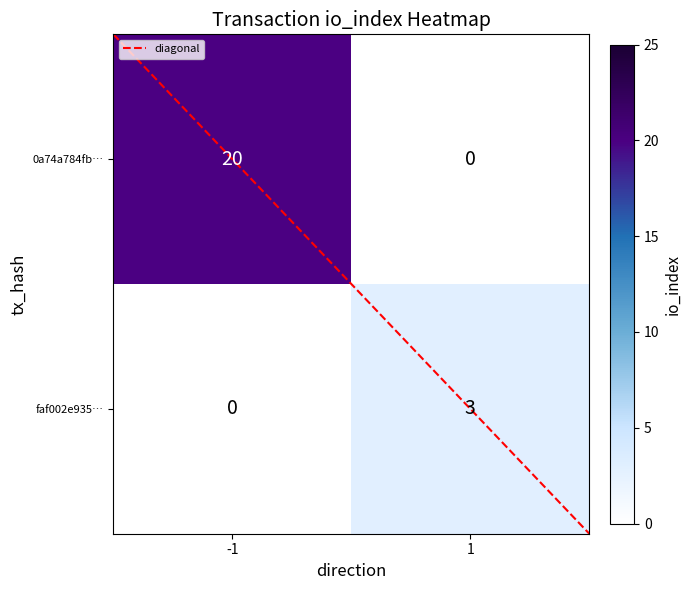

The value of 0a74a784fb… at -1 is 20. True or false?

True